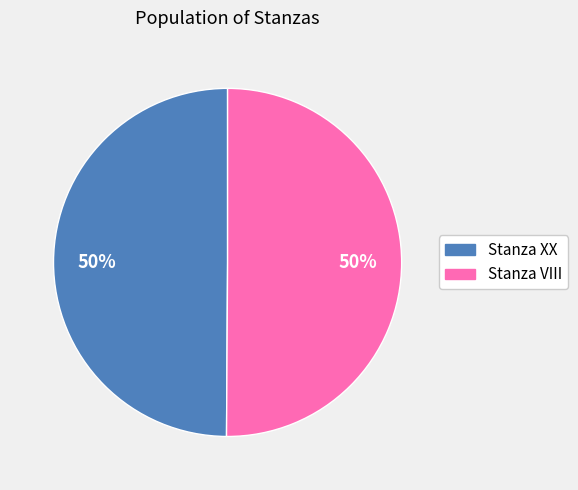

Approximately how many times larger is the value at Stanza XX compared to Stanza VIII?

1.0